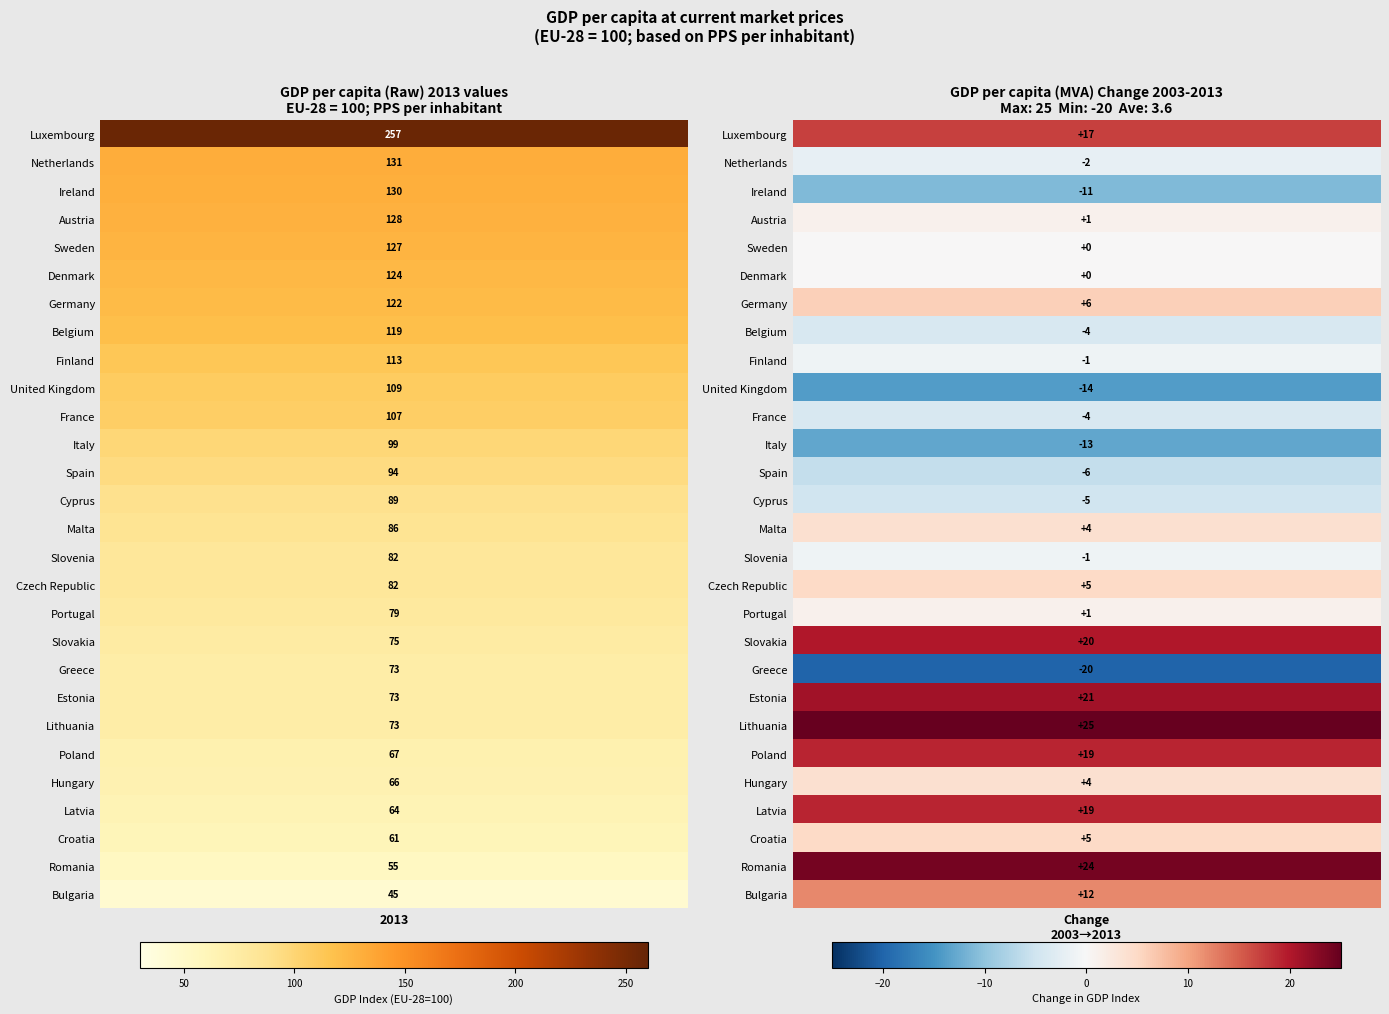

What is the greatest value displayed?

257